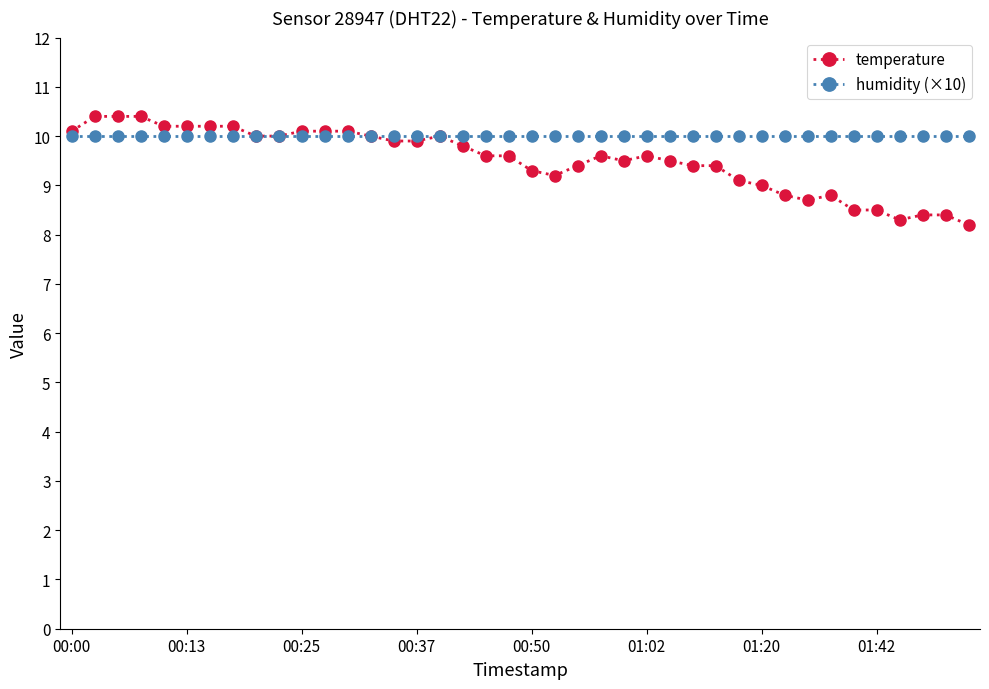

Is this an area chart (filled region under the line)?

No